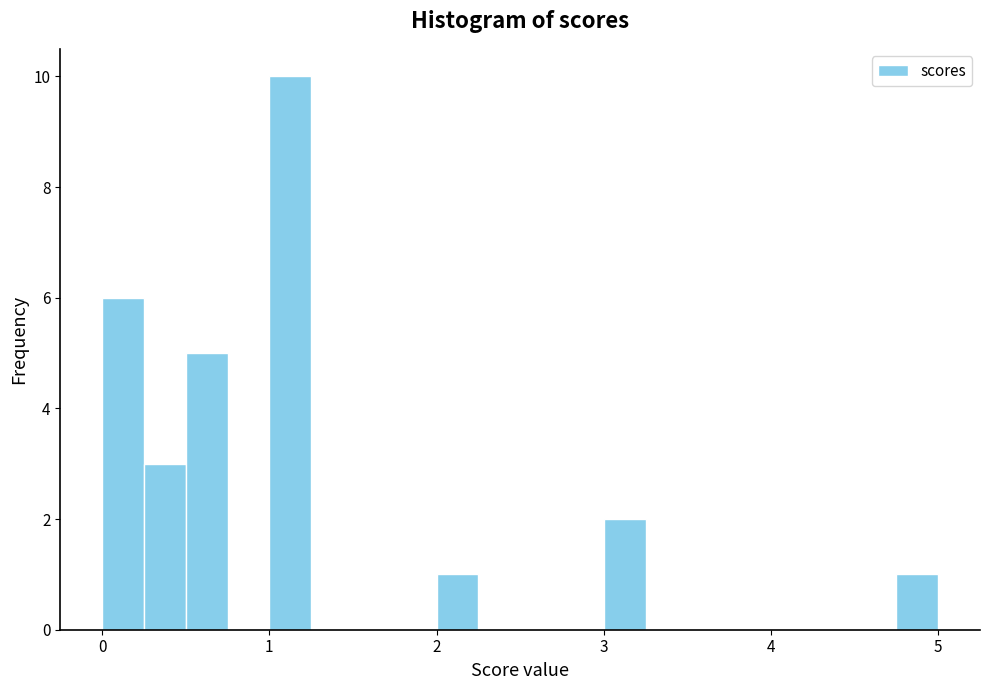

Around what value on the x-axis is the tallest bar? Give the approximate position of its centre, as read against the axis.

1.1